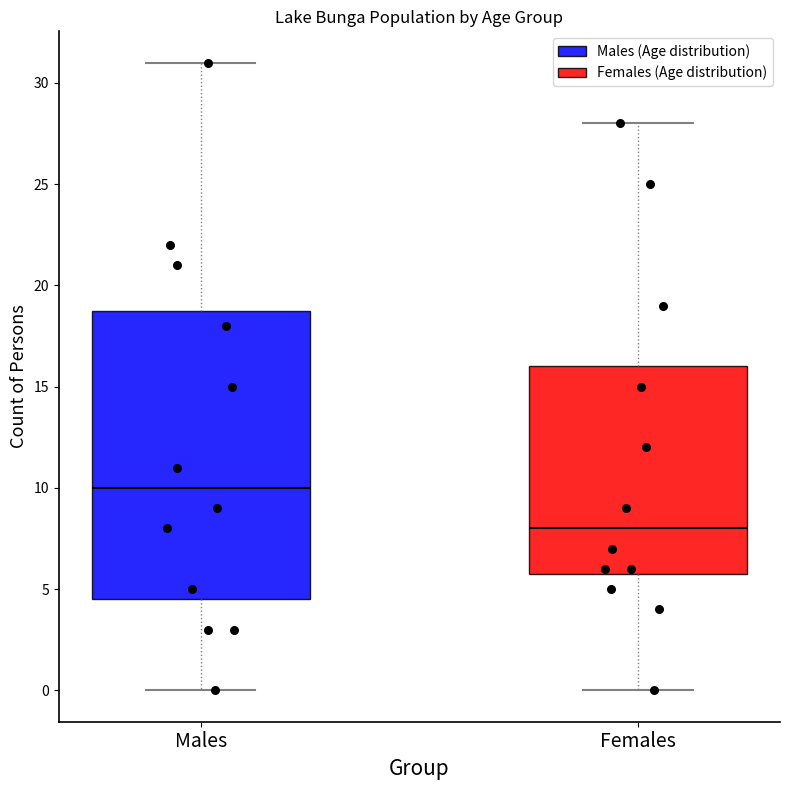

Reading left to right, transcribe this box plot: for each box, give where its median line is, the range the box spans, and where its two whiskers end, as read against the y-axis. The values are not printed on the chart, so give them approximately, as read against the axis.

Males: median 10.0, box 4.5 to 19.0, whiskers 0.0 to 31.0
Females: median 8.0, box 6.0 to 16.0, whiskers 0.0 to 28.0